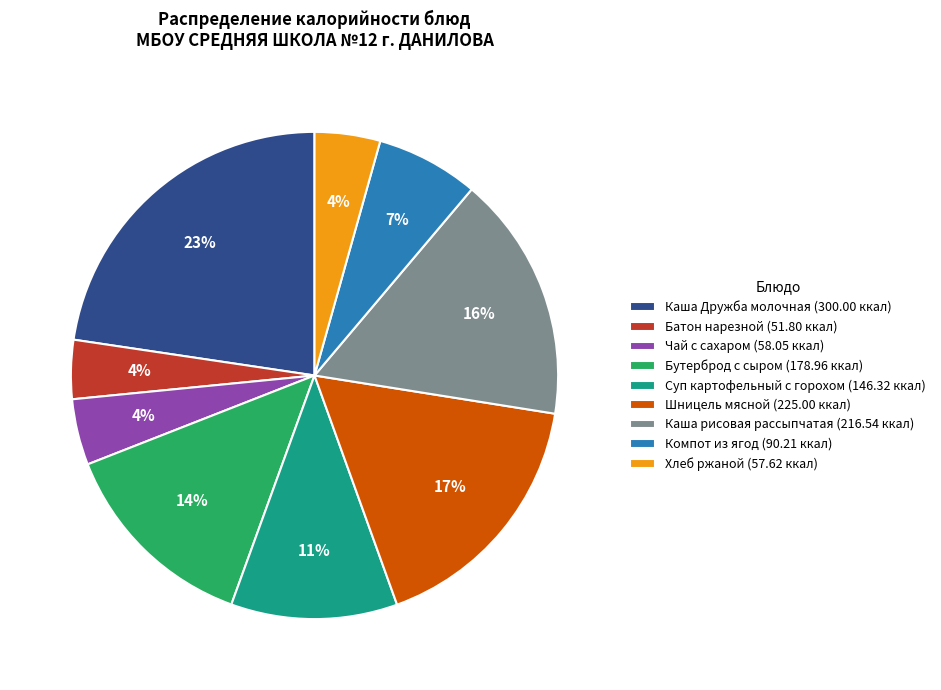

Is the sum of Шницель мясной (225.00 ккал) and Суп картофельный с горохом (146.32 ккал) greater than half?

No